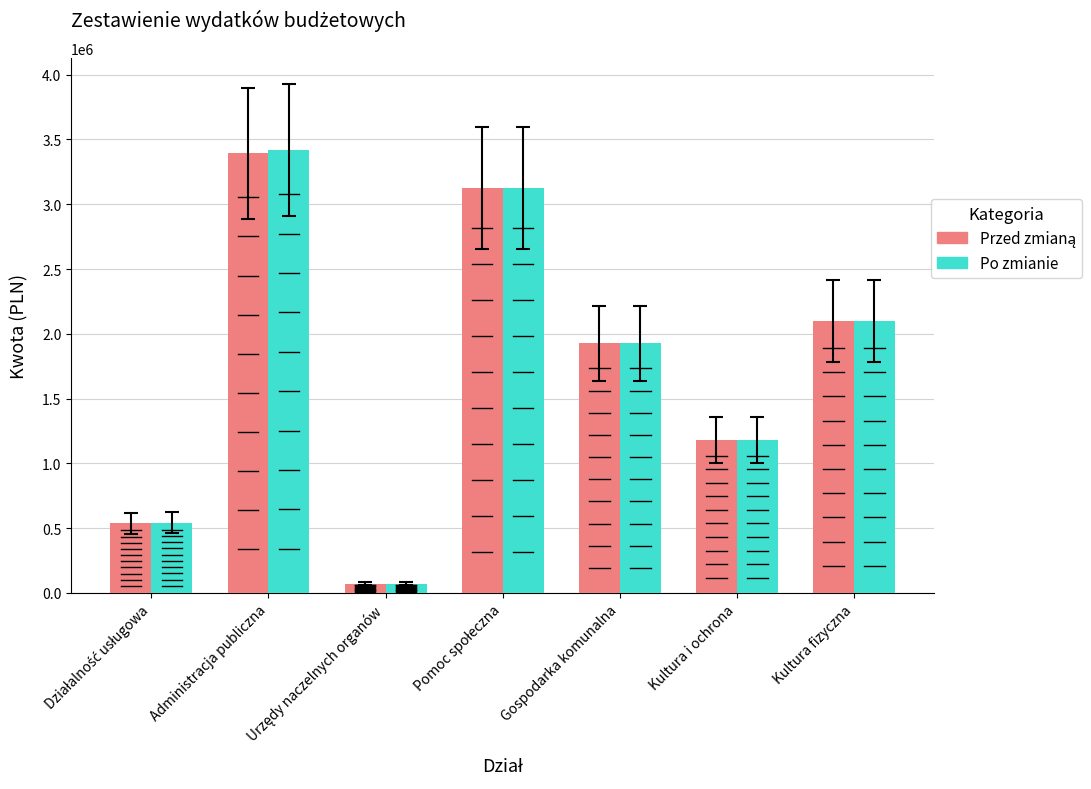

At how many categories does at least one series exceed 850238?

5